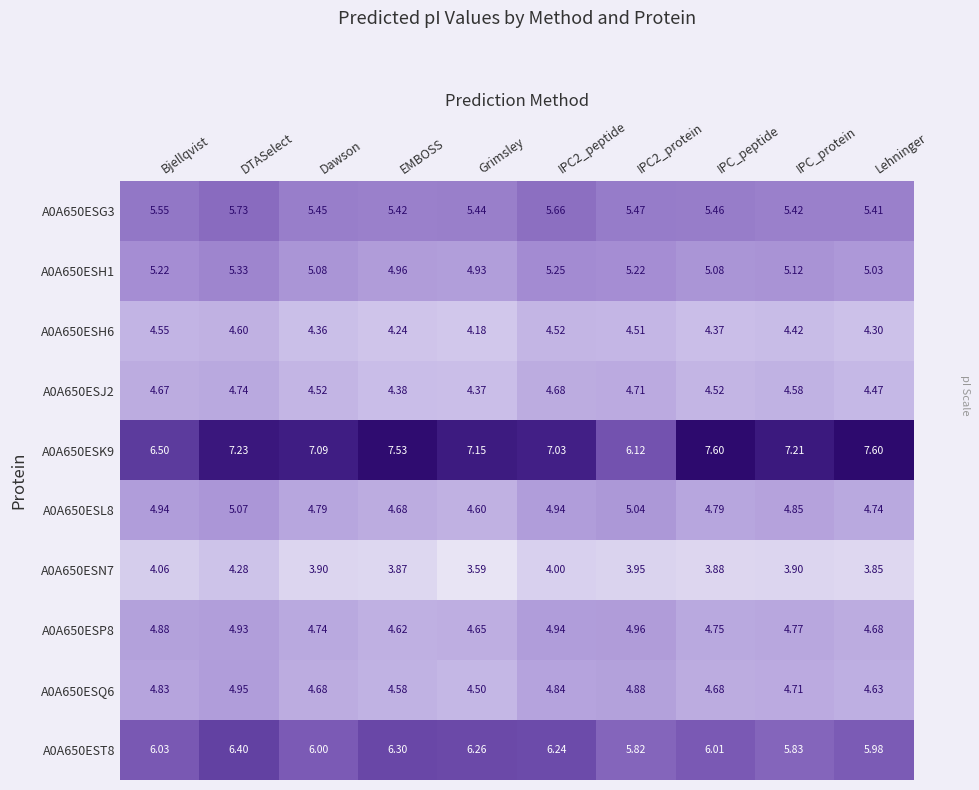

Which category has the lowest value across all series?

Grimsley